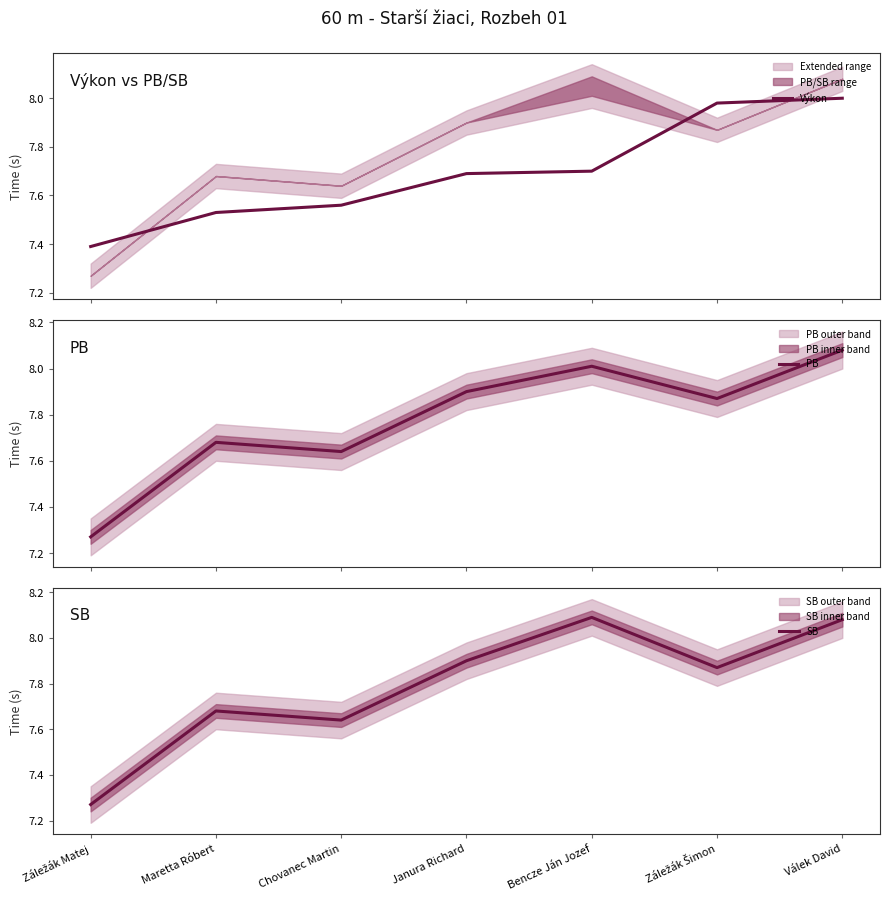

True or false: SB and PB intersect in this chart.

False